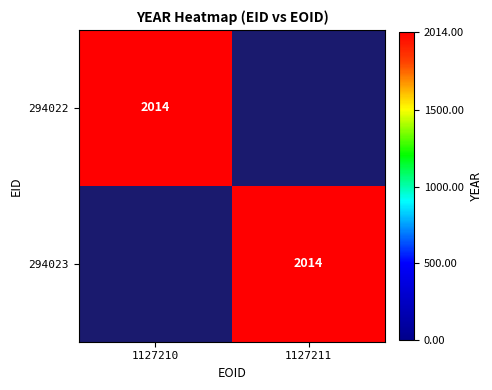

Count the number of categories in the chart.

2